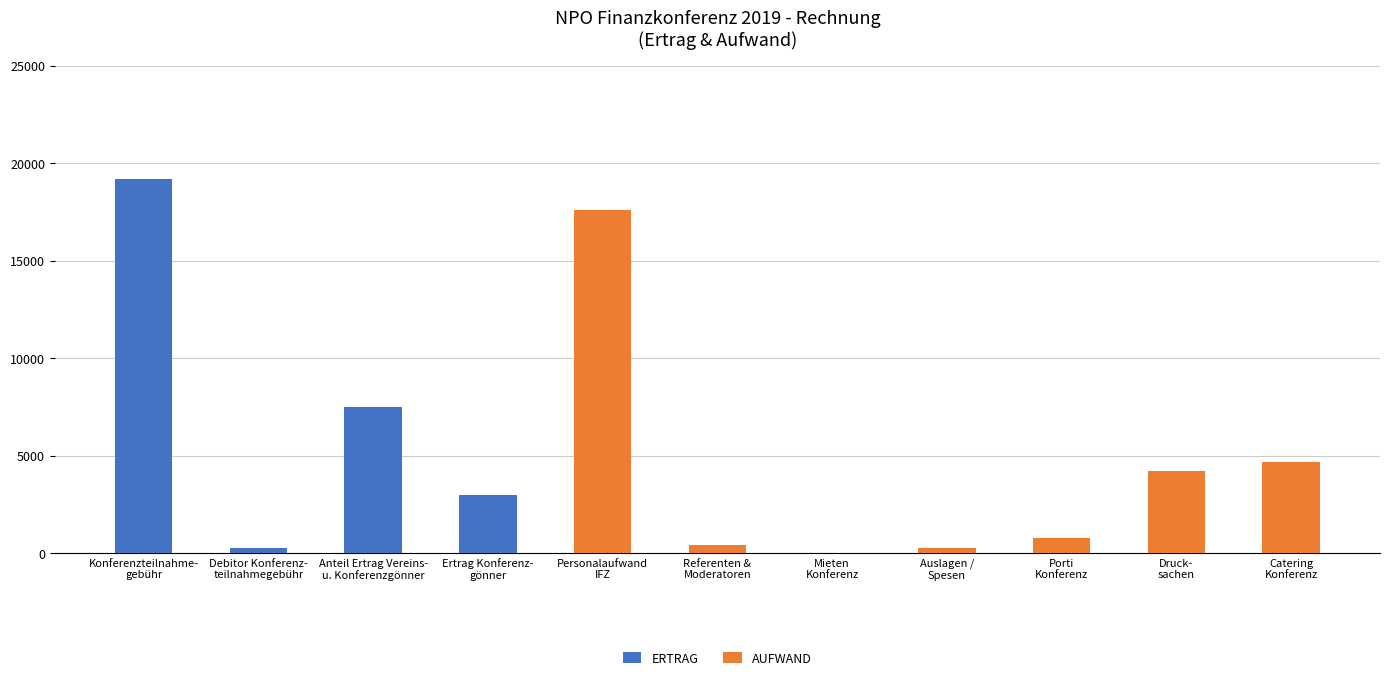

What is the label of the 9th bar from the right?

Anteil Ertrag Vereins-
u. Konferenzgönner